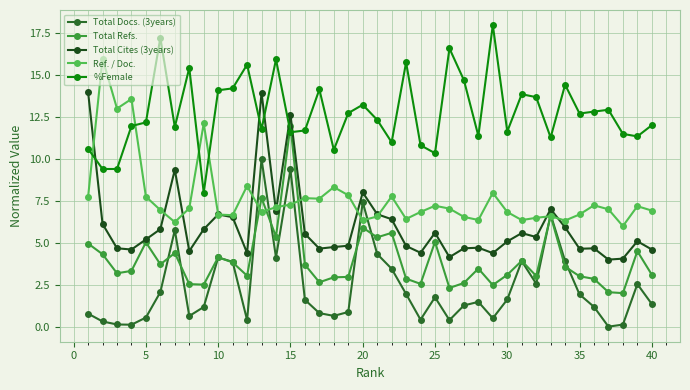

Count the number of categories in the chart.

40